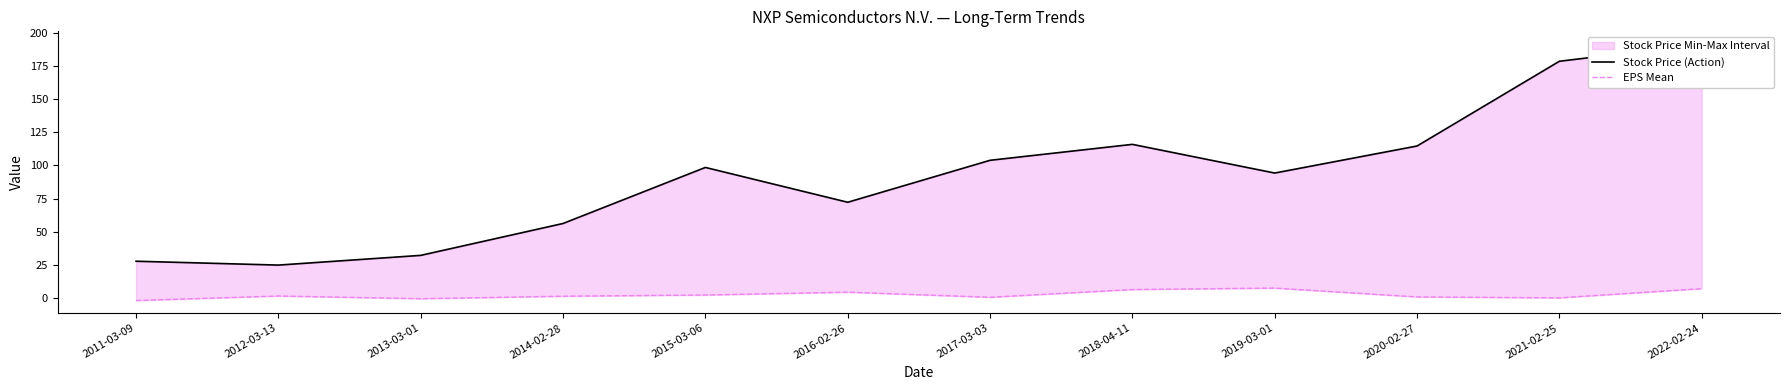

Reading left to right, what are all the values shown in this chart?

Stock Price (Action): 27.8	24.9	32.2	56.2	98.5	72.2	103.9	115.9	94.2	114.6	178.5	191.4
EPS Mean: -1.8	1.6	-0.5	1.4	2.3	4.5	0.6	6.5	7.5	0.9	0.2	7.1